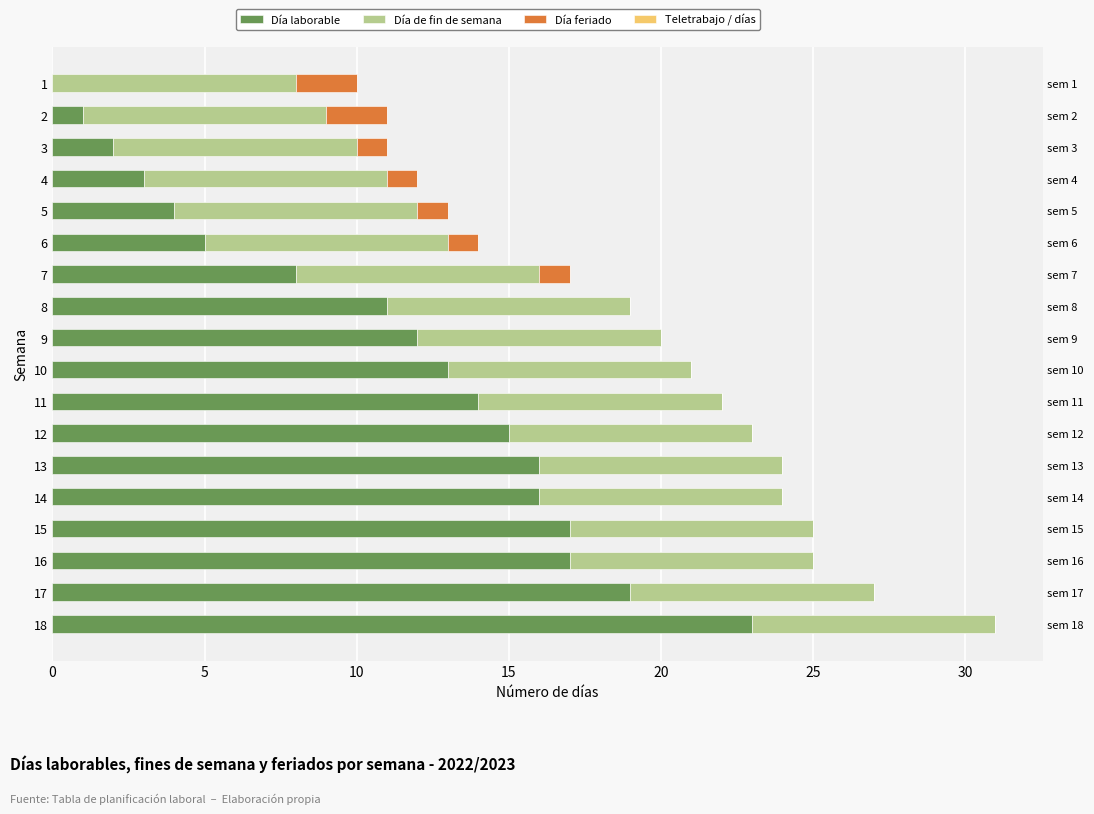

Is it true that Teletrabajo / días equals 0.2 at 13?

False